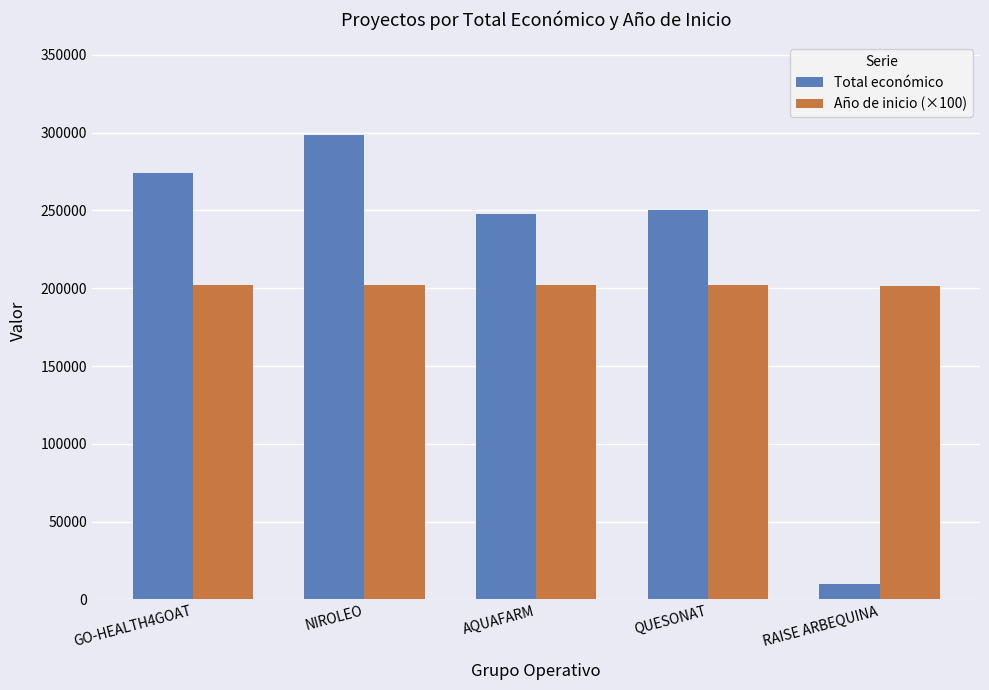

How many data points in Total económico are less than 250000?

2